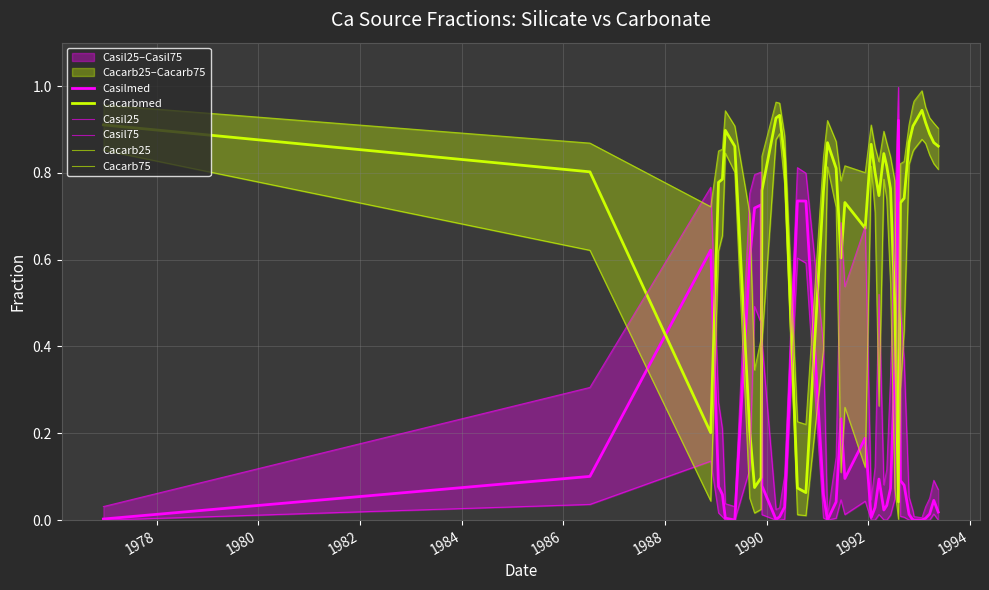

True or false: Cacarb75 has more than 2 points higher than both neighbors.

True